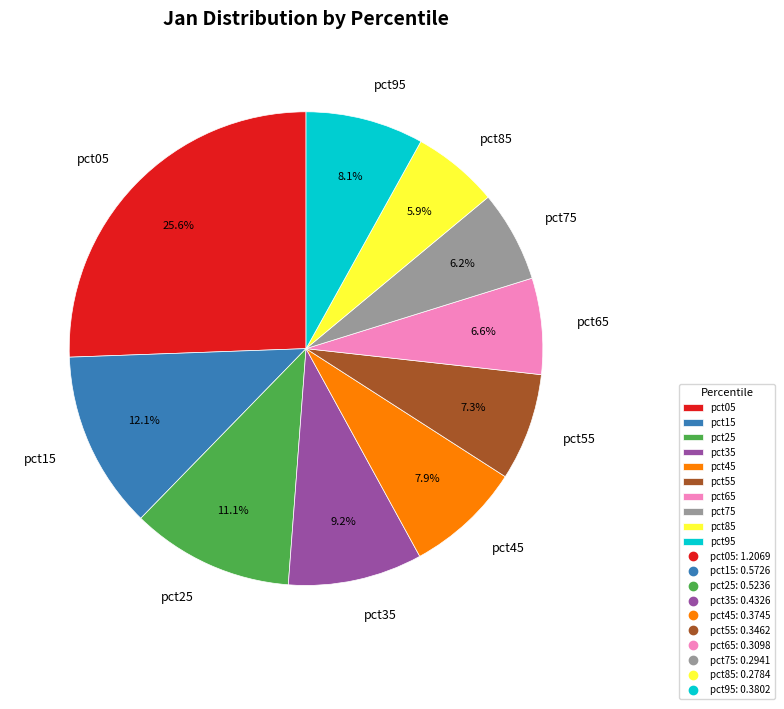

How many segments does this pie chart have?

10